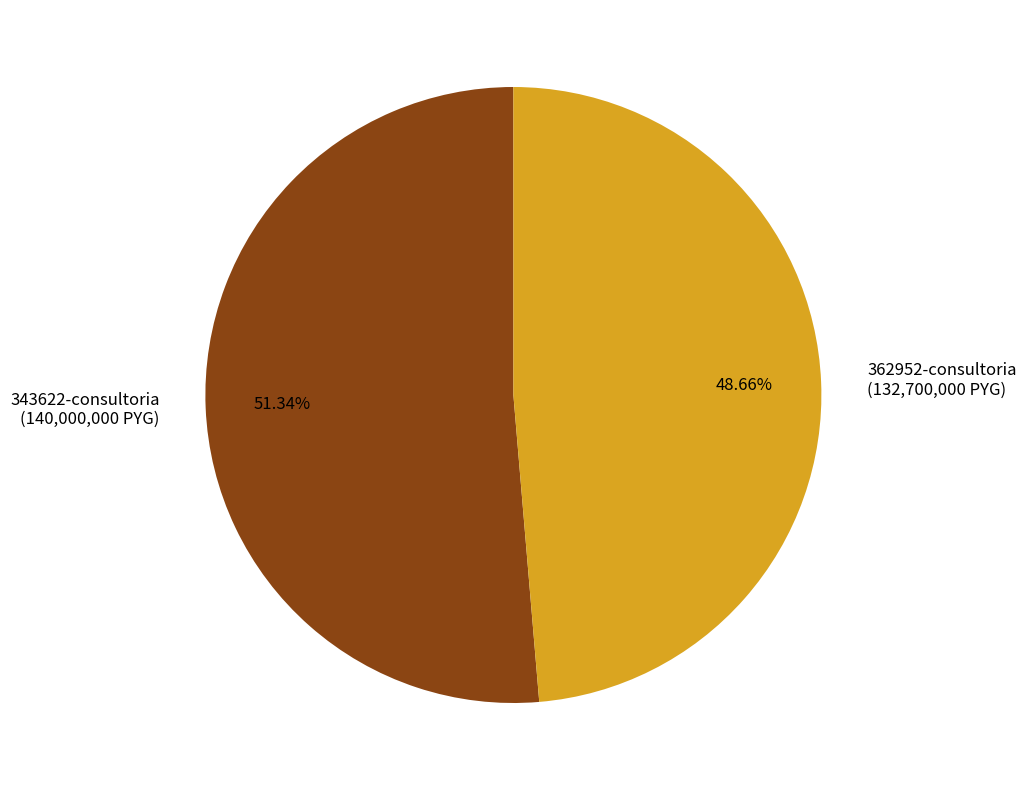

Combined, do 343622-consultoria (140,000,000 PYG) and 362952-consultoria (132,700,000 PYG) account for over 50%?

Yes